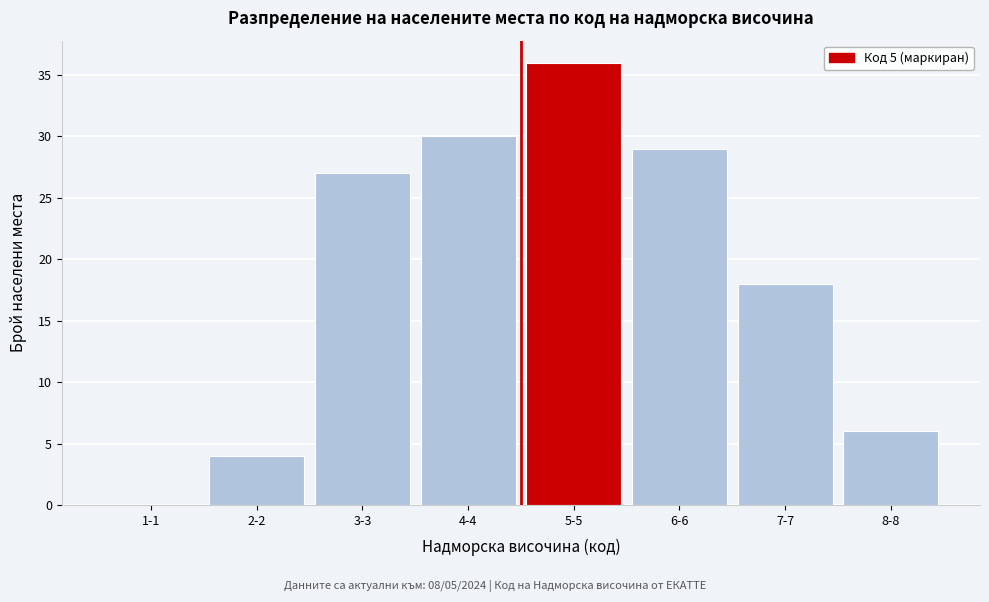

Reading right to left, extract all data points from this chart.

8-8=6	7-7=18	6-6=29	5-5=36	4-4=30	3-3=27	2-2=4	1-1=0